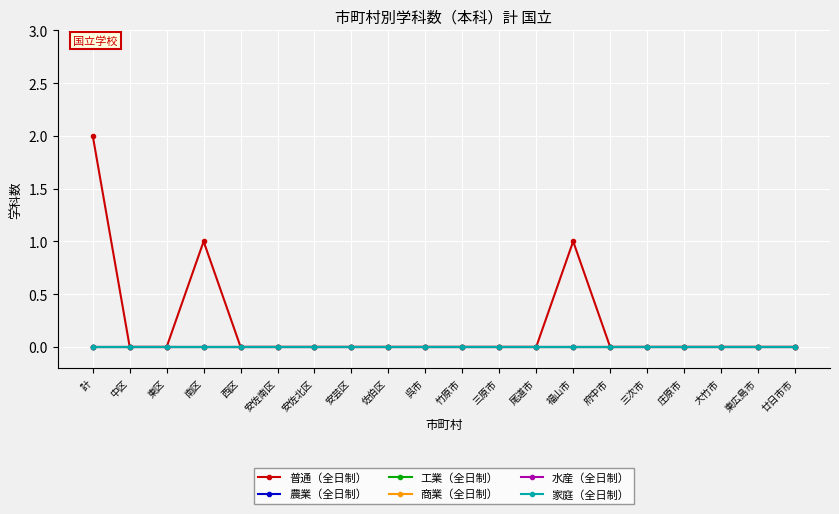

What position from the left is 三次市?

16